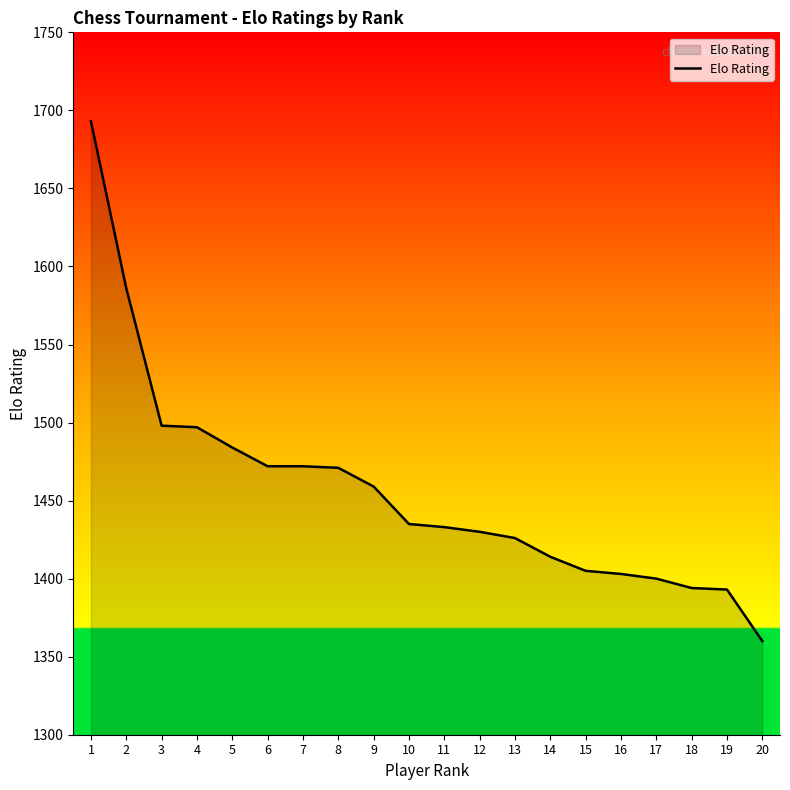

What is the change in value from 2 to 8?

-115